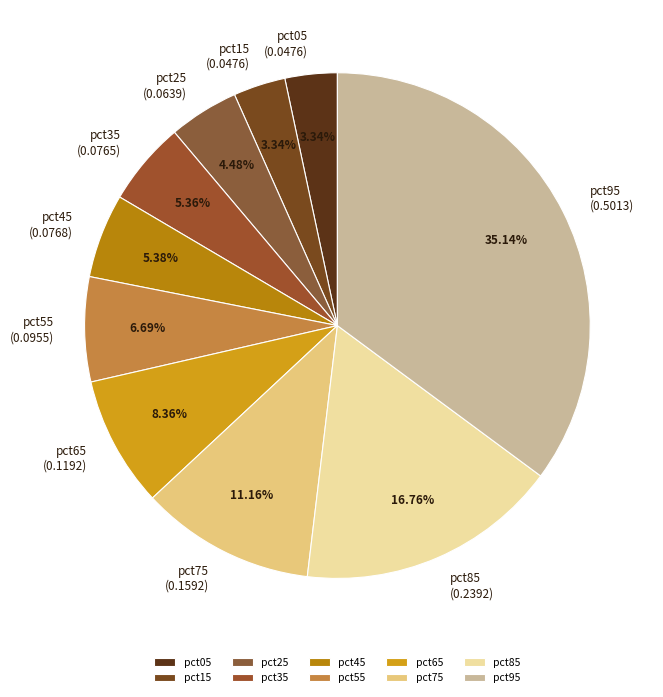

Does pct95 account for over 50% of the chart?

No